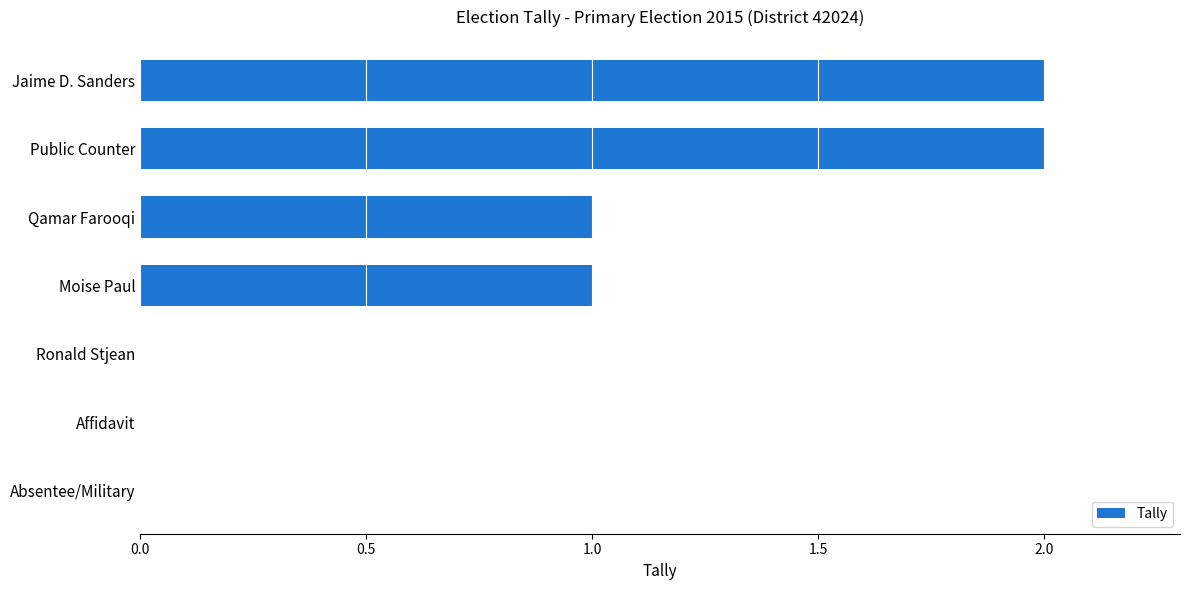

How many values are between 0 and 2?

7